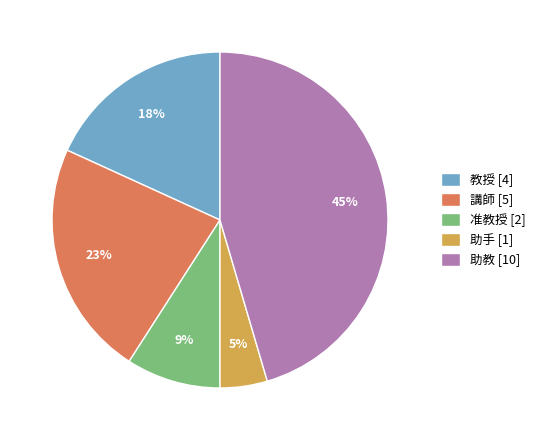

How many segments does this pie chart have?

5